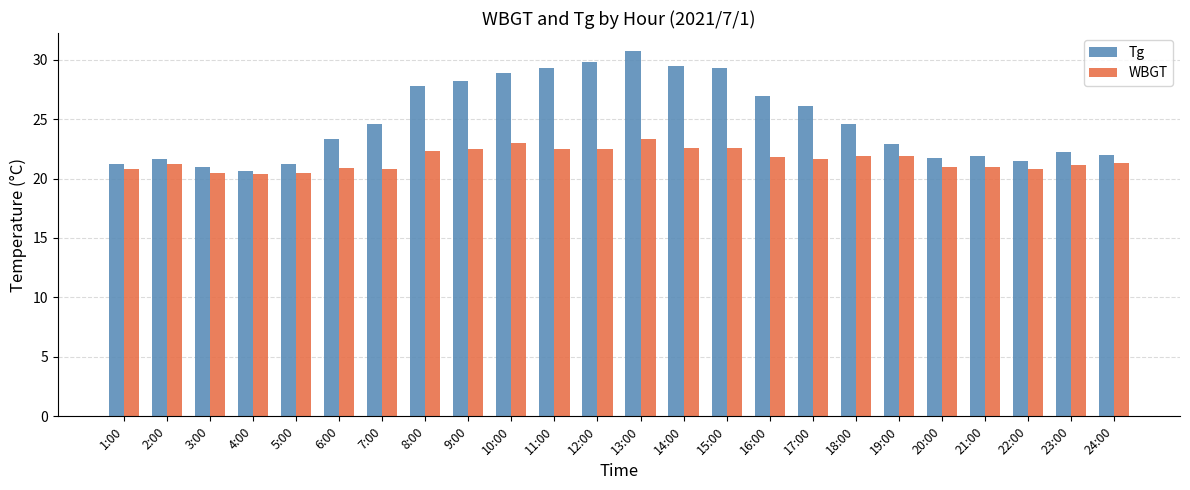

The WBGT series shows 13.5 at 4:00. True or false?

False